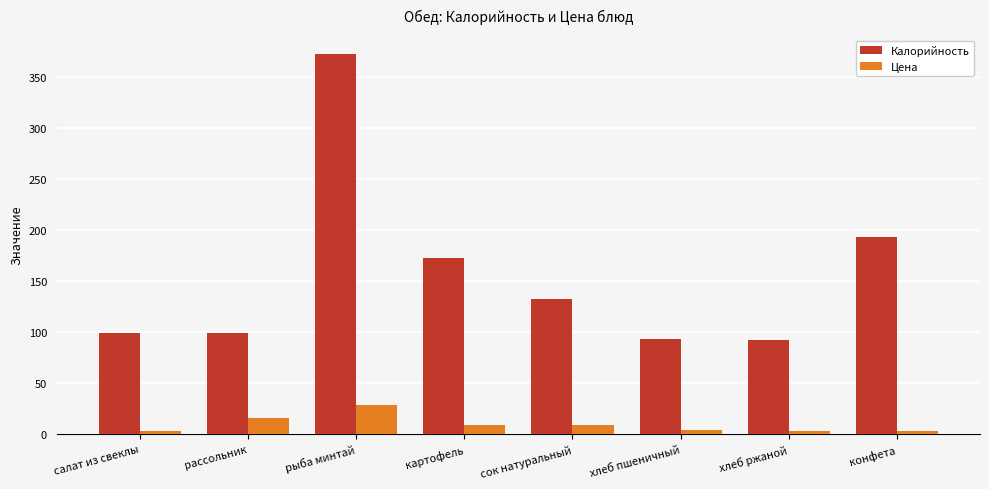

What is the spread (max minus min) of values at хлеб ржаной?

89.0